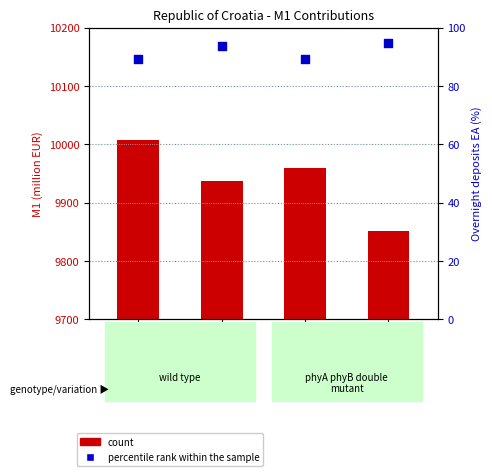

What are all the series names shown in the legend?

count, percentile rank within the sample